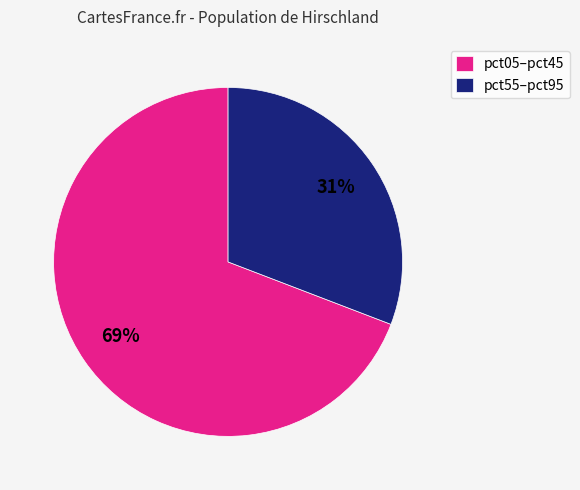

To the nearest percent, what percentage of the pie is pct05–pct45?

69%